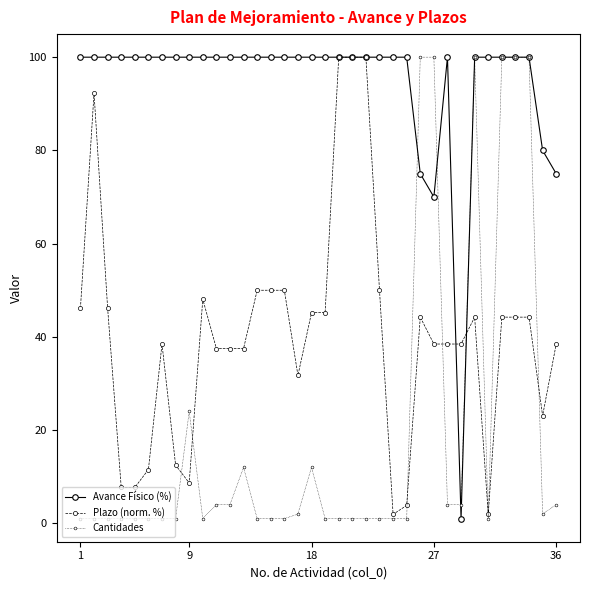

Is this an area chart (filled region under the line)?

No